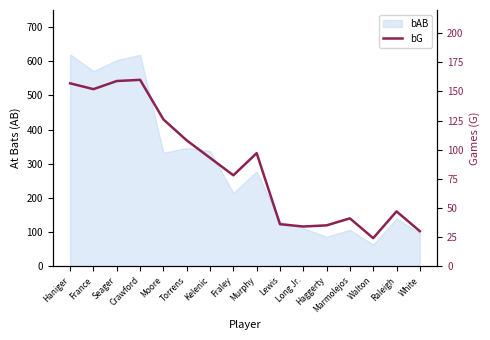

Where is the first local maximum?

Crawford